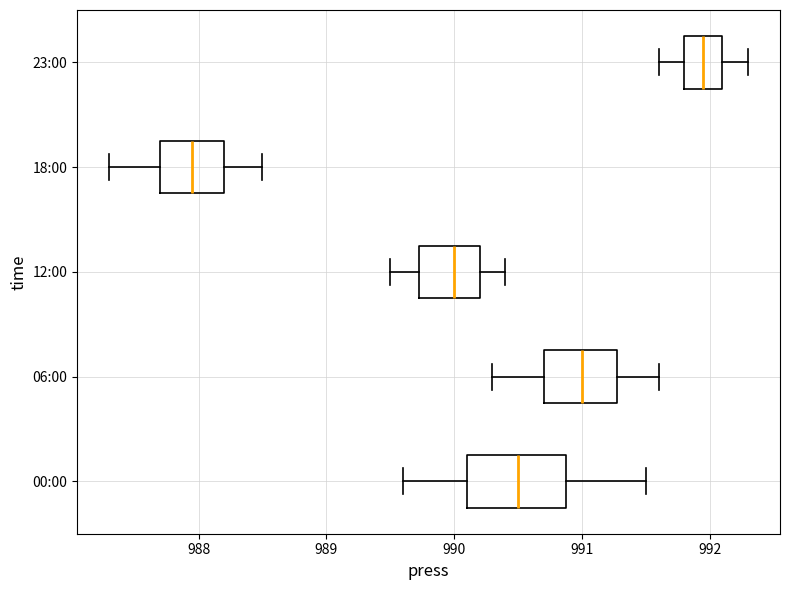

Reading bottom to top, transcribe this box plot: for each box, give where its median line is, the range the box spans, and where its two whiskers end, as read against the x-axis. The values are not printed on the chart, so give them approximately, as read against the axis.

00:00: median 990.5, box 990.1 to 990.9, whiskers 989.6 to 991.5
06:00: median 991.0, box 990.7 to 991.3, whiskers 990.3 to 991.6
12:00: median 990.0, box 989.7 to 990.2, whiskers 989.5 to 990.4
18:00: median 988.0, box 987.7 to 988.2, whiskers 987.3 to 988.5
23:00: median 992.0, box 991.8 to 992.1, whiskers 991.6 to 992.3